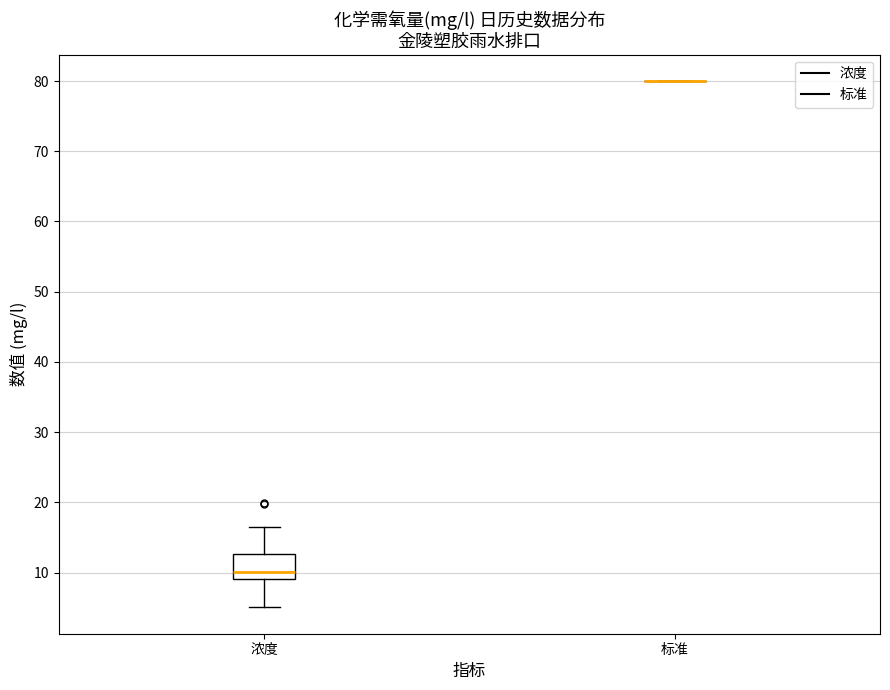

Reading left to right, read every box against the y-axis: the position of its median line, the range the box covers, and the ends of its whiskers. The values are not printed on the chart, so give them approximately, as read against the axis.

浓度: median 10, box 9 to 13, whiskers 5 to 17
标准: box collapsed to a line at 80, whiskers 80 to 80